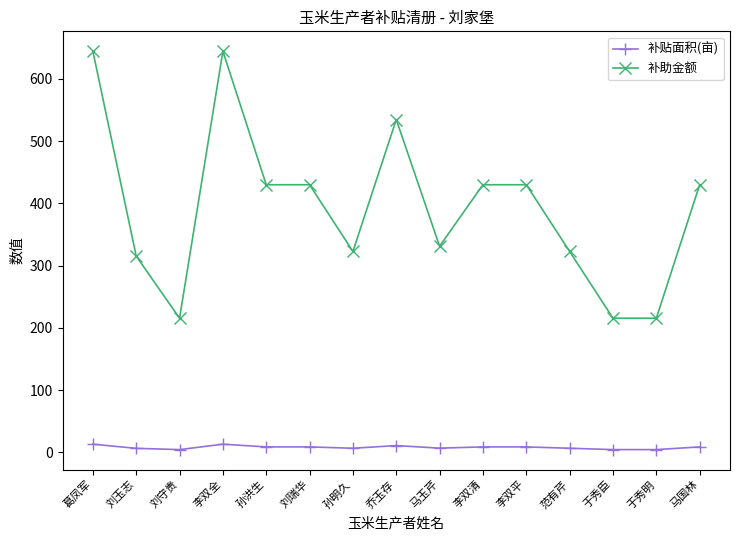

What is the maximum value shown in the chart?

644.6